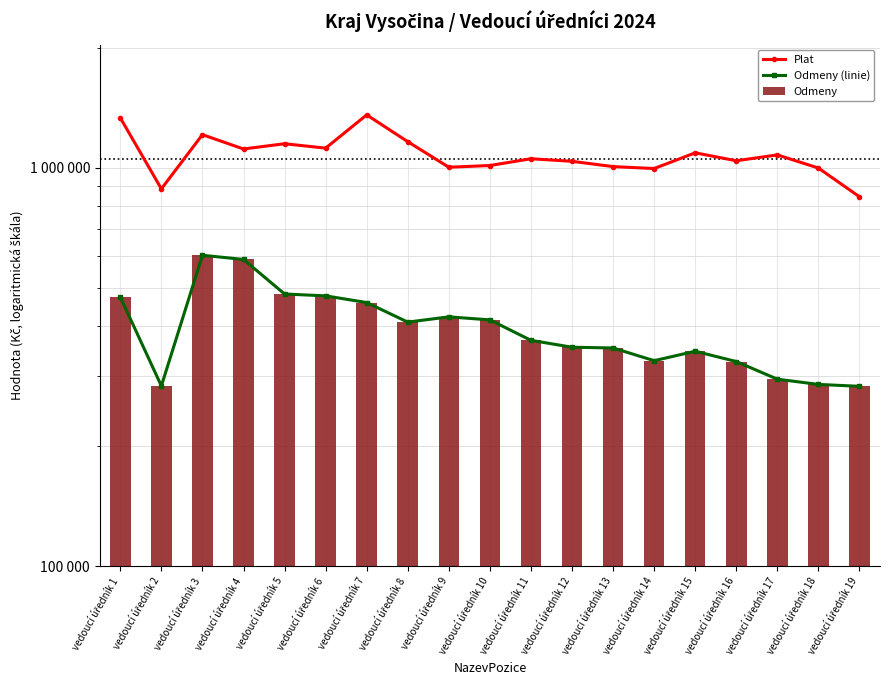

How many data points does each series have?

19